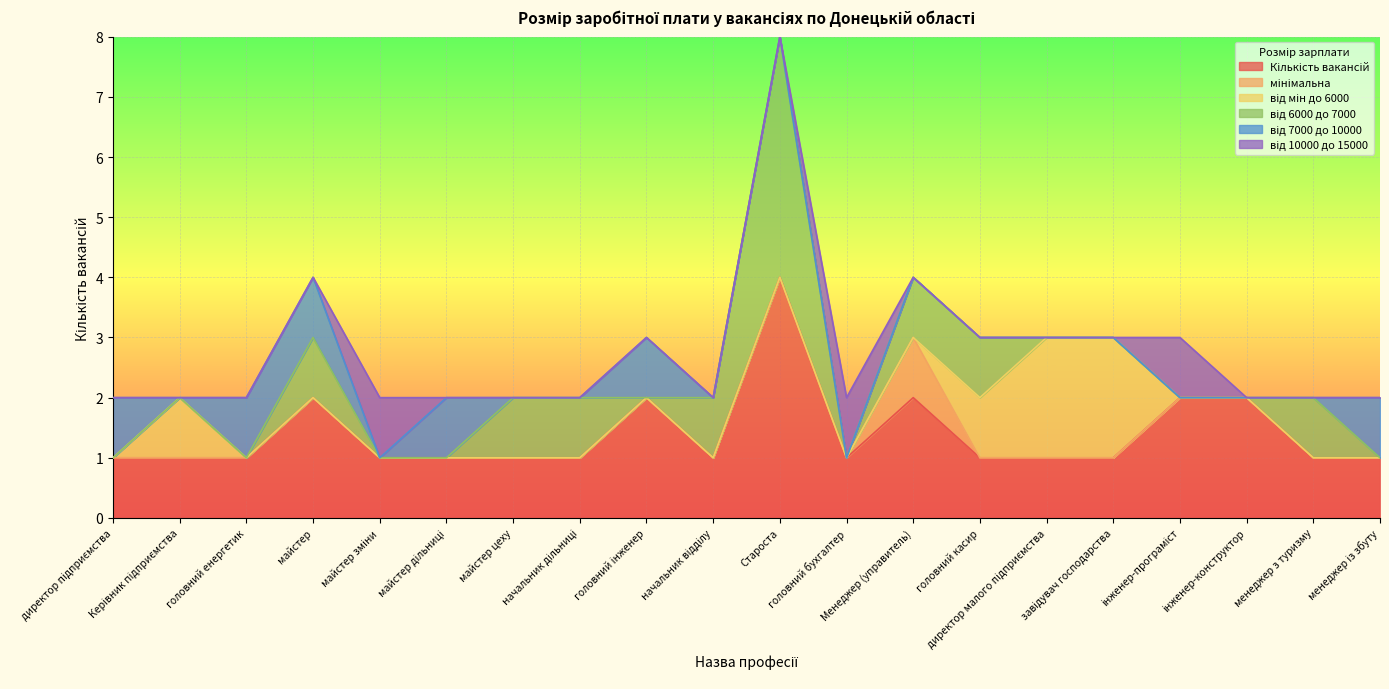

Does the chart display data point markers on the line(s)?

No